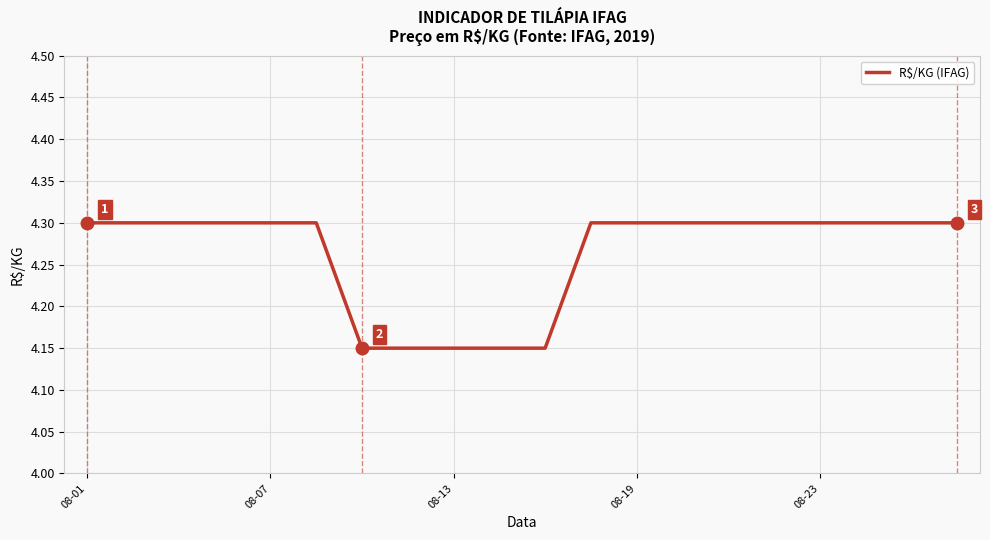

What is the maximum value shown in the chart?

4.3